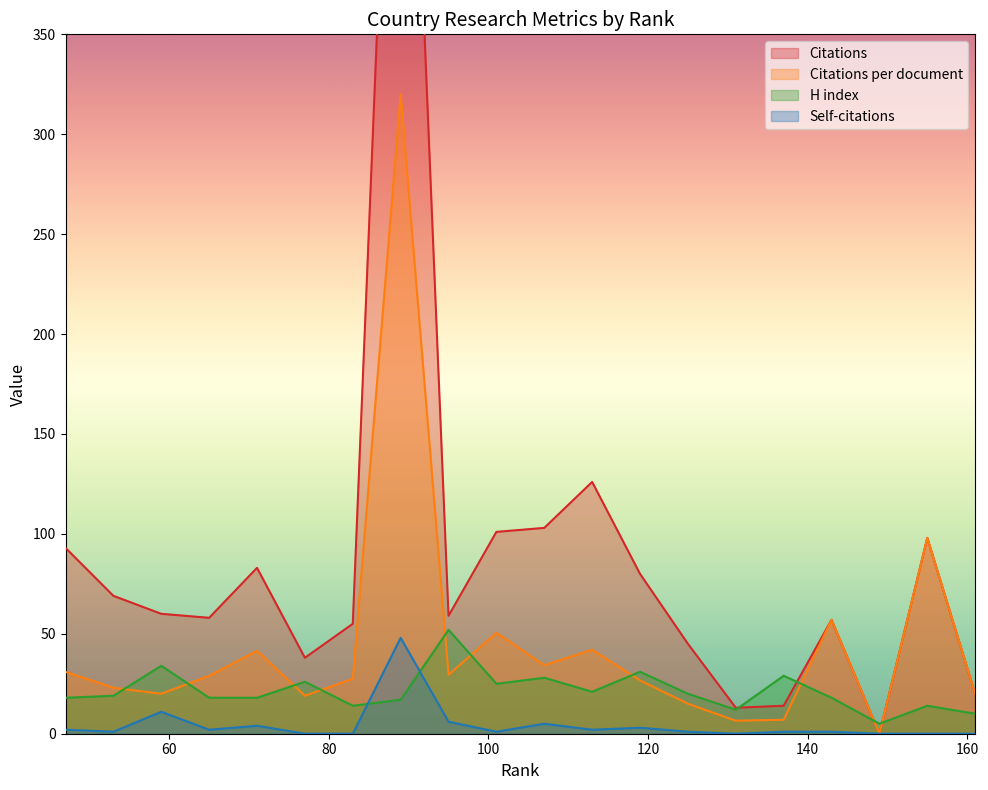

Rank the categories by Citations value from lowest to highest.

149, 131, 137, 161, 77, 125, 83, 143, 65, 95, 59, 53, 119, 71, 47, 155, 101, 107, 113, 89